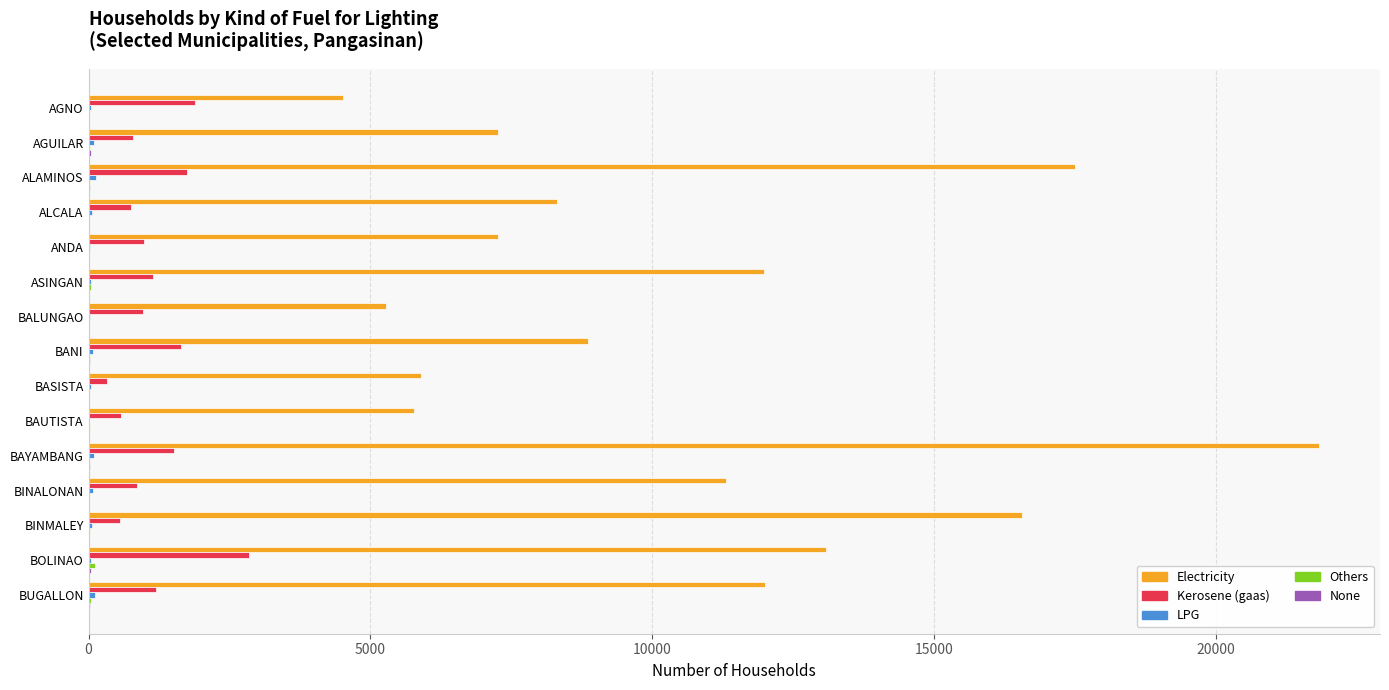

At which category is the sum across all series the highest?

BAYAMBANG